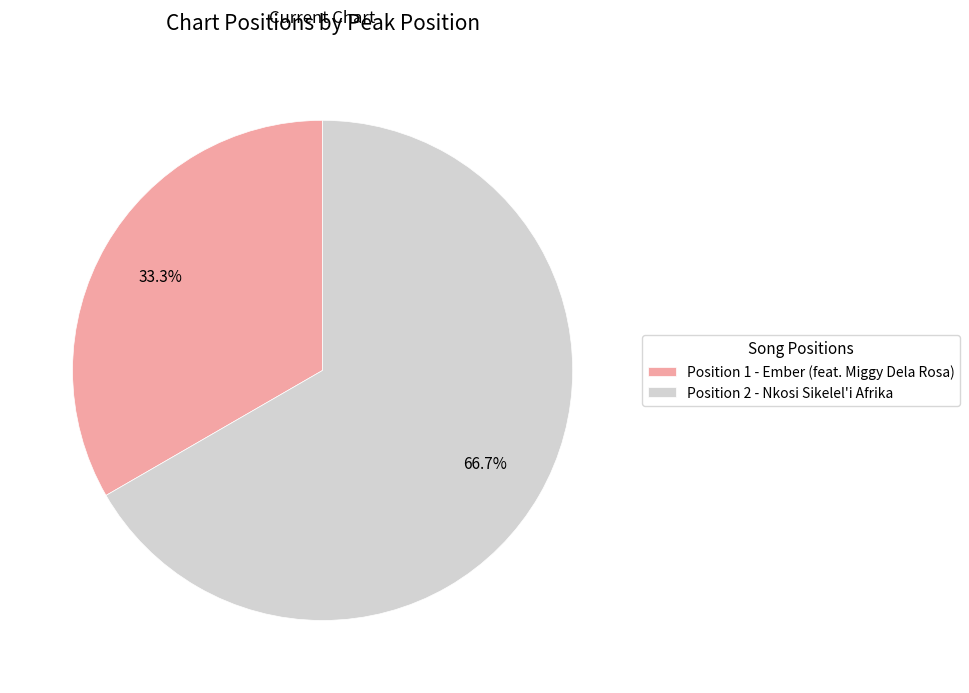

Which slice is the smallest?

Position 1 - Ember (feat. Miggy Dela Rosa)